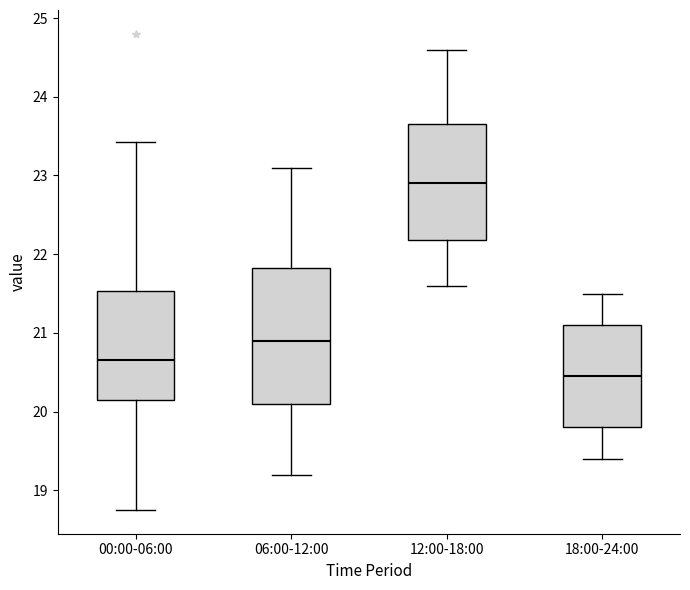

Reading left to right, read every box against the y-axis: the position of its median line, the range the box covers, and the ends of its whiskers. The values are not printed on the chart, so give them approximately, as read against the axis.

00:00-06:00: median 20.7, box 20.1 to 21.5, whiskers 18.8 to 23.4
06:00-12:00: median 20.9, box 20.1 to 21.8, whiskers 19.2 to 23.1
12:00-18:00: median 22.9, box 22.2 to 23.7, whiskers 21.6 to 24.6
18:00-24:00: median 20.5, box 19.8 to 21.1, whiskers 19.4 to 21.5